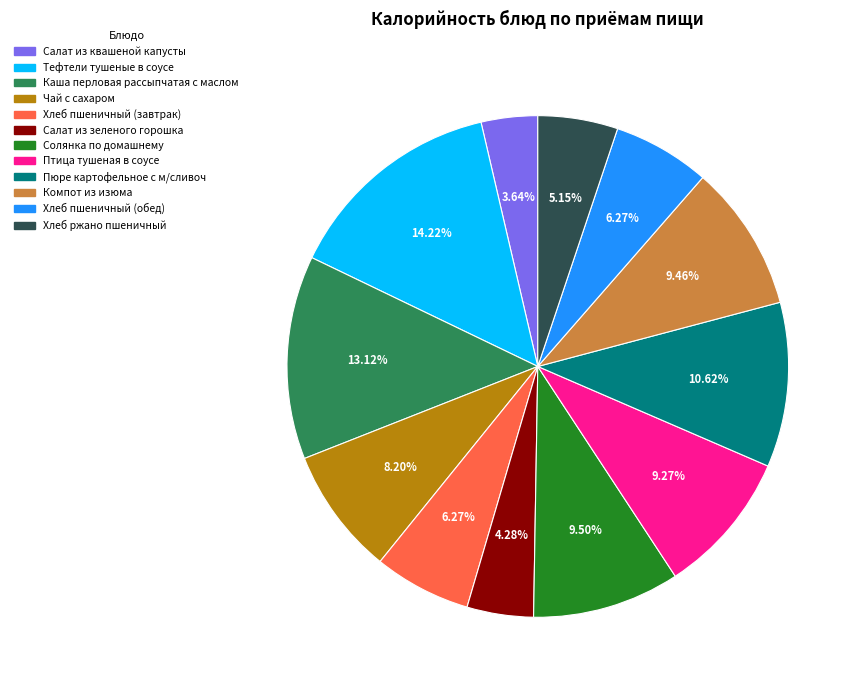

To the nearest percent, what is the average slice percentage?

8%